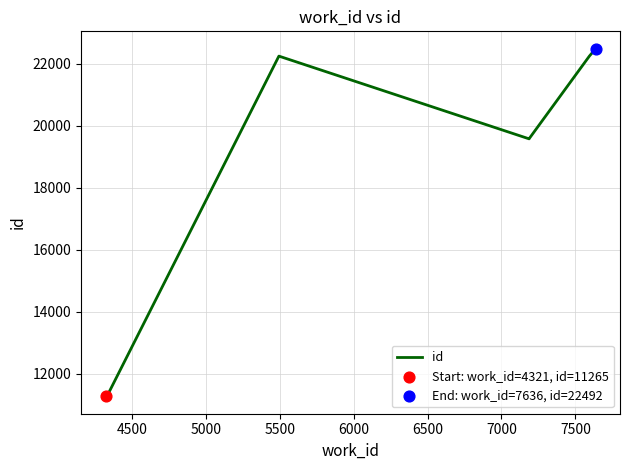

What is the ratio of the value at 7000 to the value at 6500?

1.0